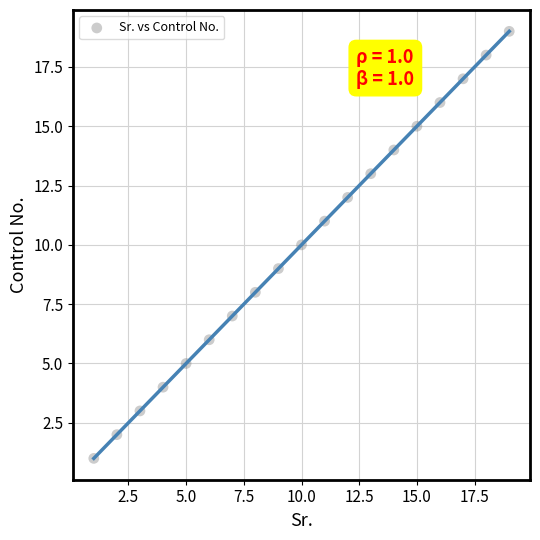

What is the range of X values (max minus min)?

18